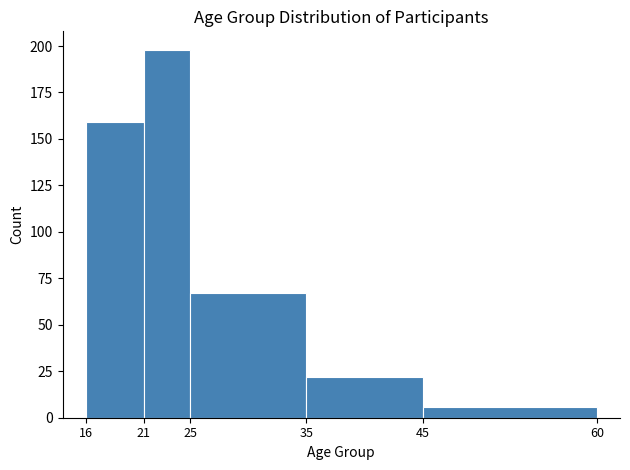

Reading left to right, list every bar in this chart as the range it spans on the x-axis followed by its height. The values are not printed on the chart, so give them approximately, as read against the axis.

16 to 21: 160
21 to 25: 200
25 to 35: 65
35 to 45: 20
45 to 60: 5